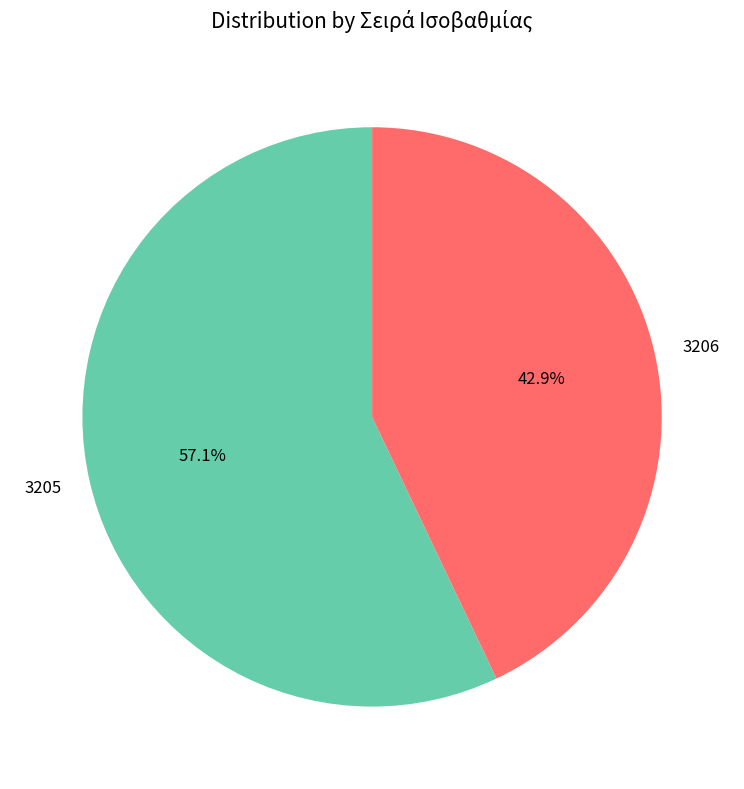

Which category has the biggest portion of the pie?

3205